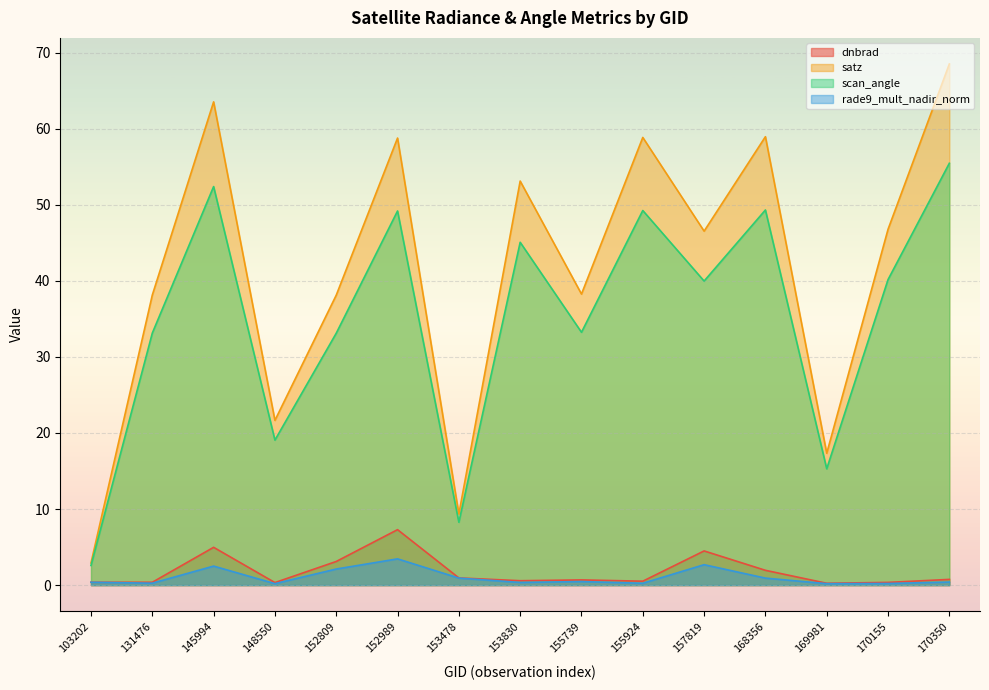

Is it true that rade9_mult_nadir_norm equals 0.5 at 153830?

False